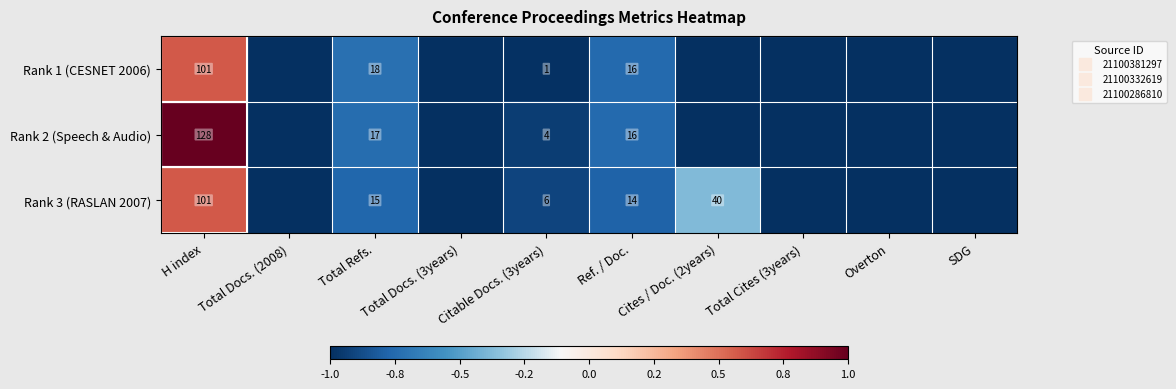

List the series in order of their overall mean, lowest first.

Rank 1 (CESNET 2006), Rank 2 (Speech & Audio), Rank 3 (RASLAN 2007)